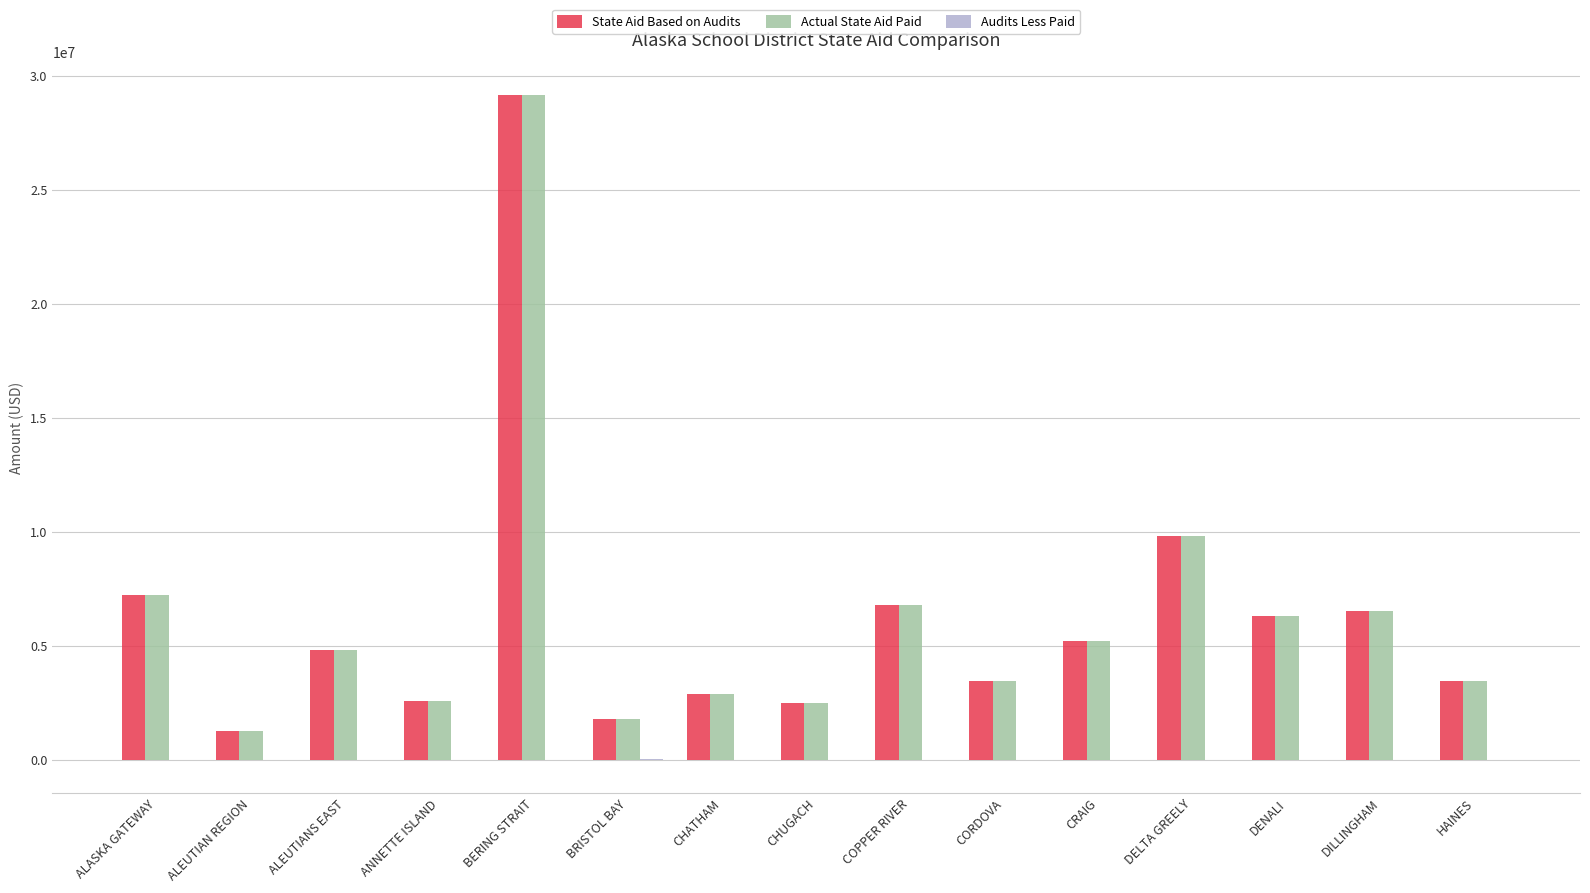

Between BERING STRAIT and DENALI, which series saw the biggest shift?

Actual State Aid Paid